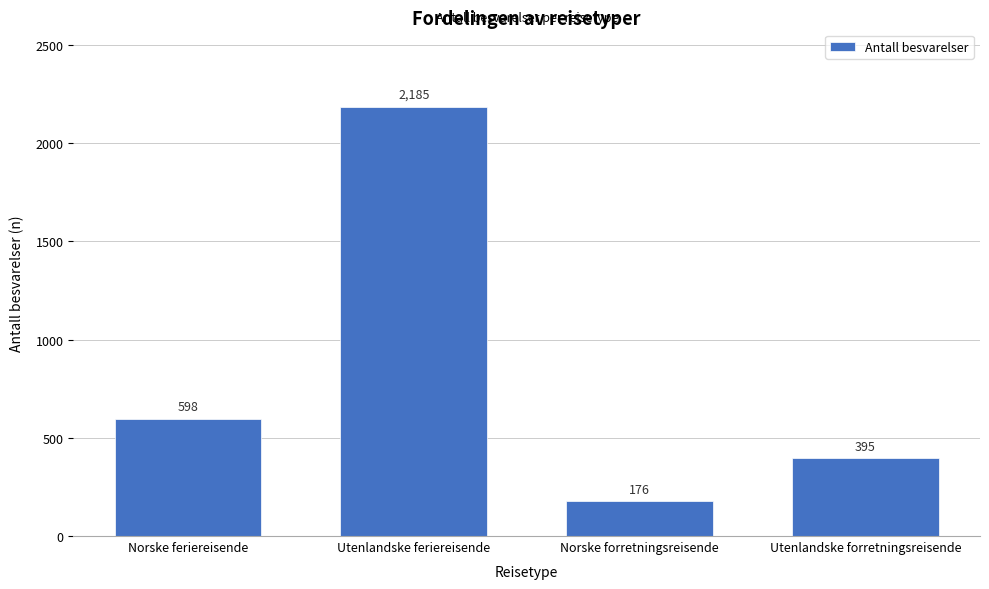

Reading left to right, what are all the values shown in this chart?

598	2185	176	395